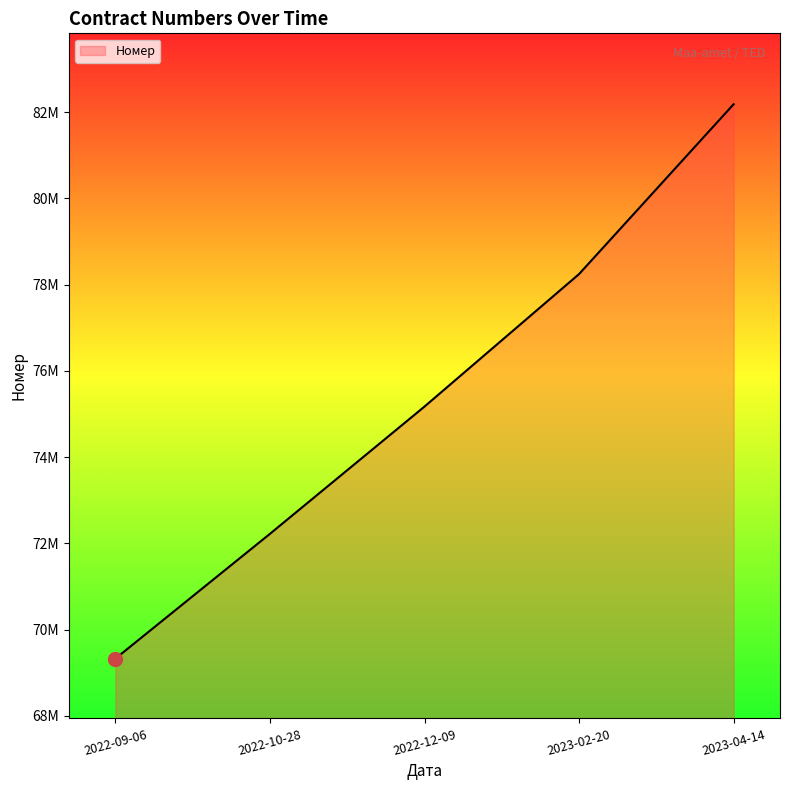

Does the chart have visible grid lines?

No